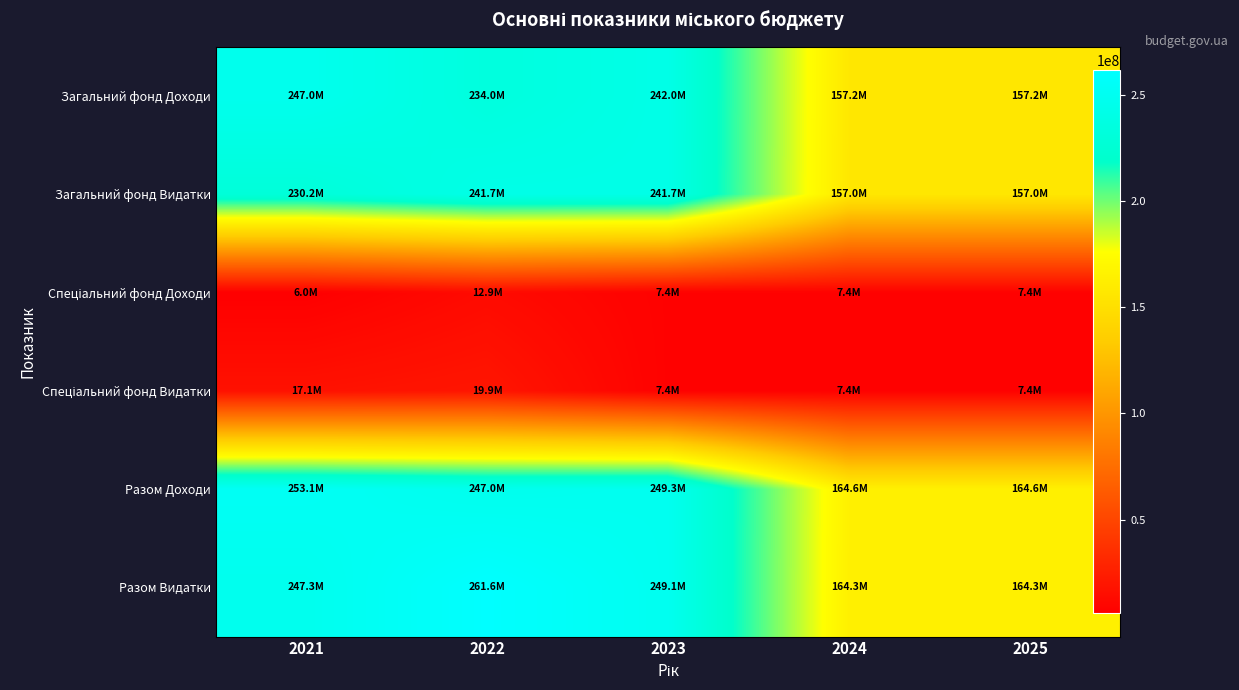

Which series changed the most between 2021 and 2024?

Загальний фонд Доходи